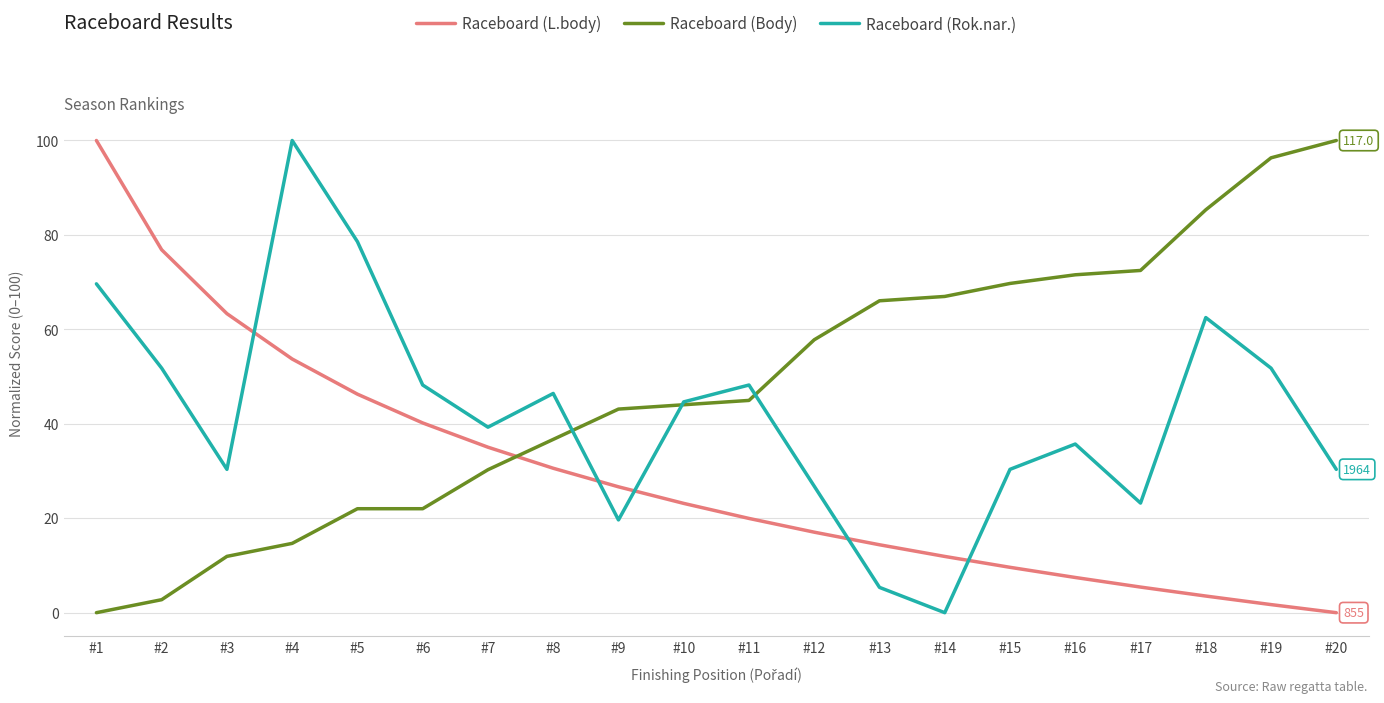

Which category has the highest value in the Raceboard (Body) series?

#20